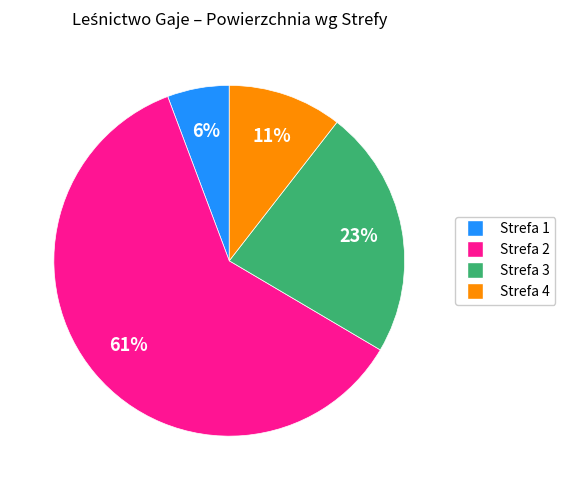

Which category has the smallest portion of the pie?

Strefa 1